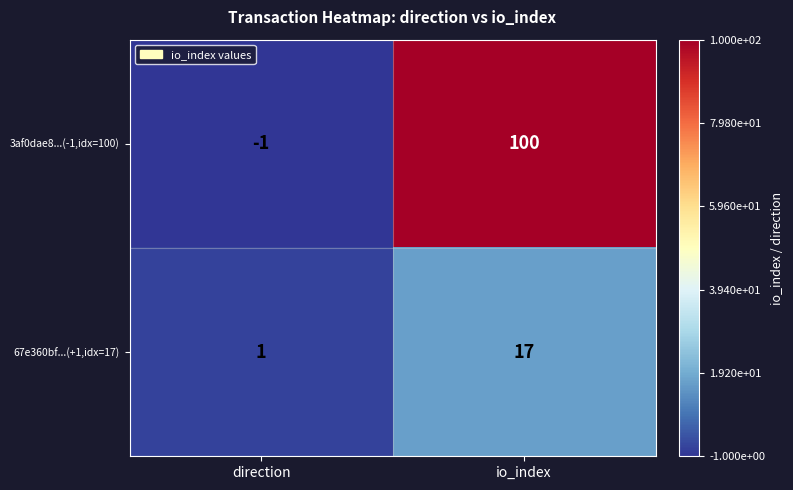

At which label is 67e360bf...(+1,idx=17) closest to 9?

direction